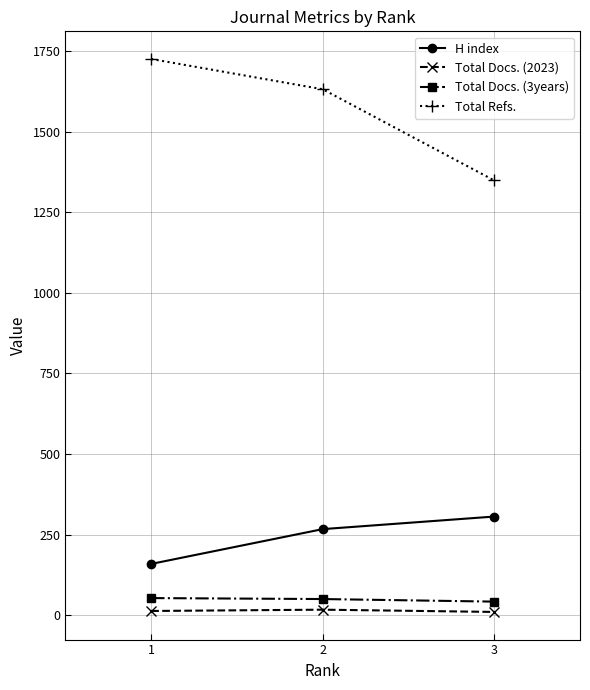

What is the maximum value for H index?

306